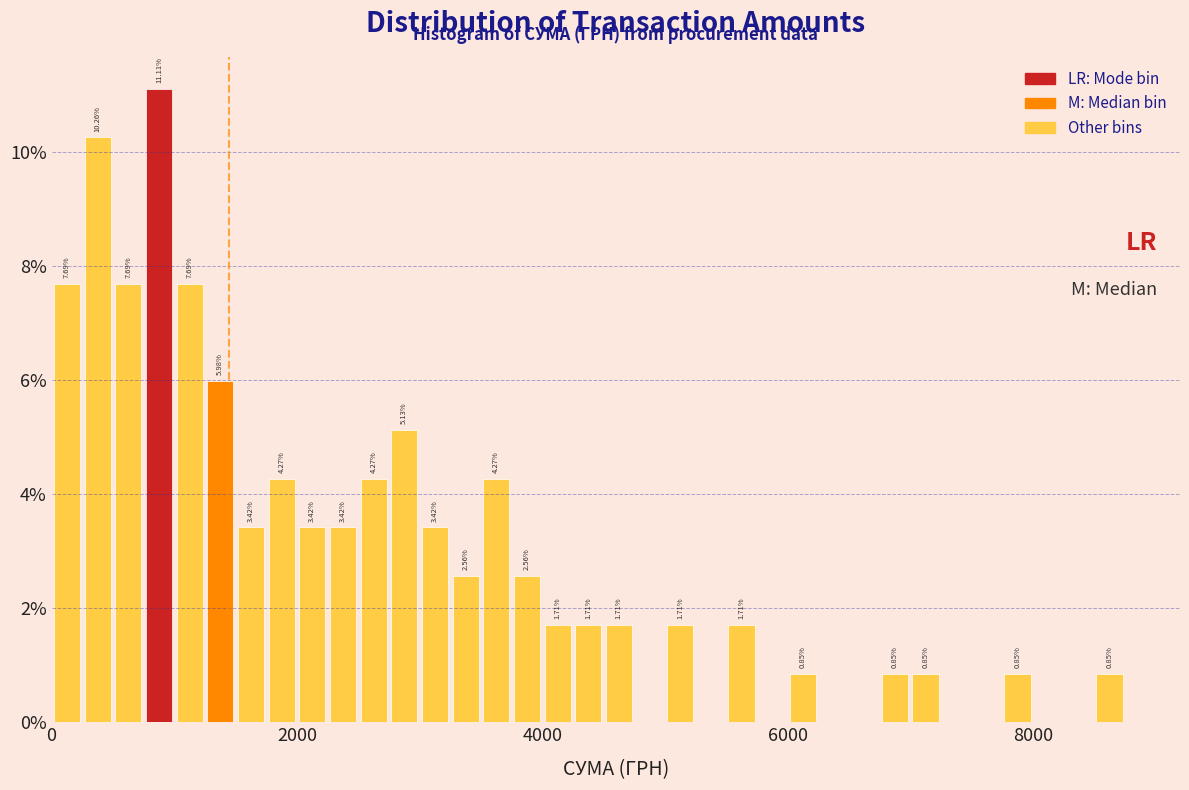

Around what value on the x-axis is the tallest bar? Give the approximate position of its centre, as read against the axis.

800